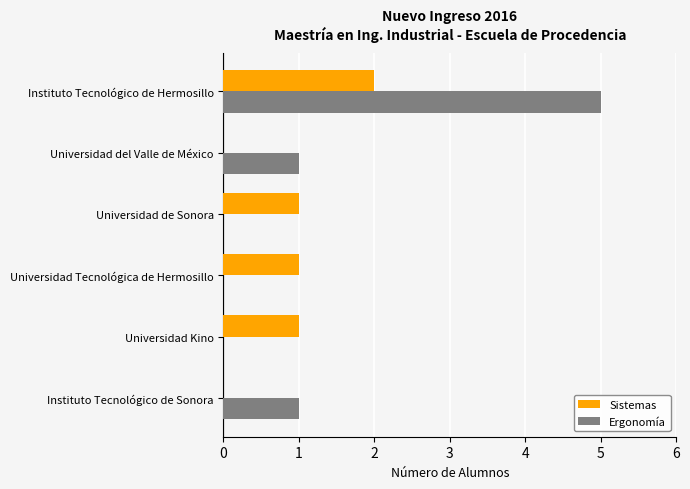

Which series has the widest spread of values?

Ergonomía